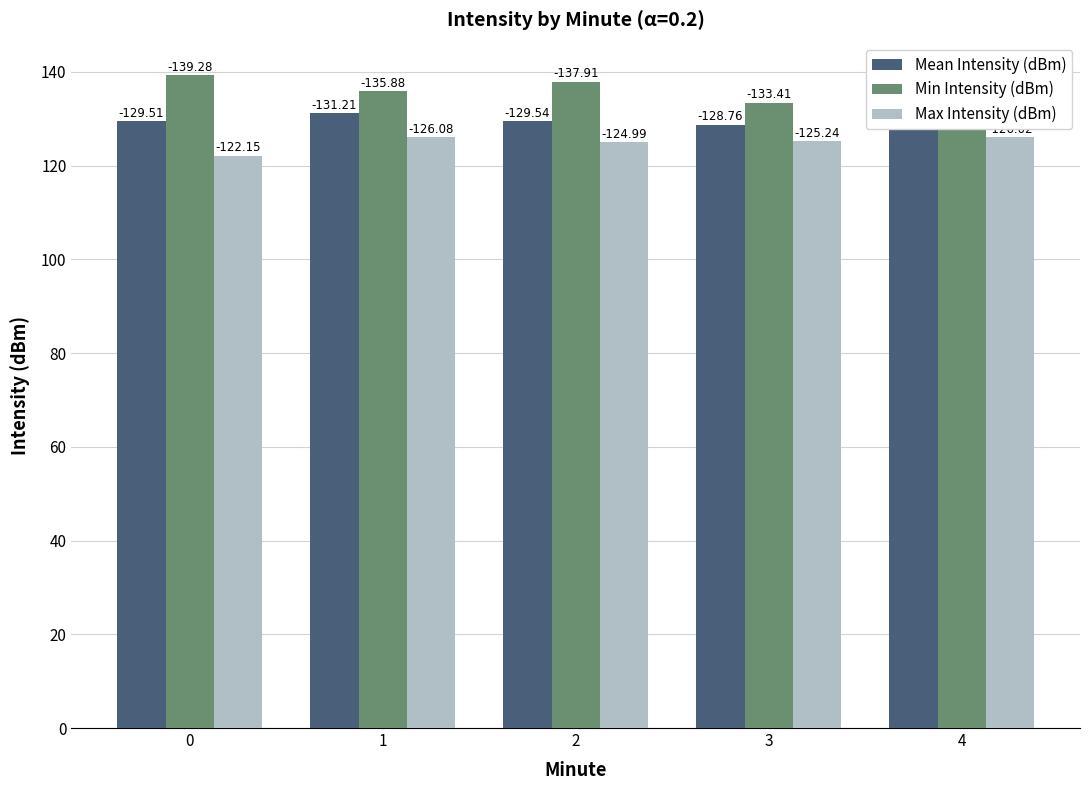

True or false: Max Intensity (dBm) has a value of 28.1 at 1.

False